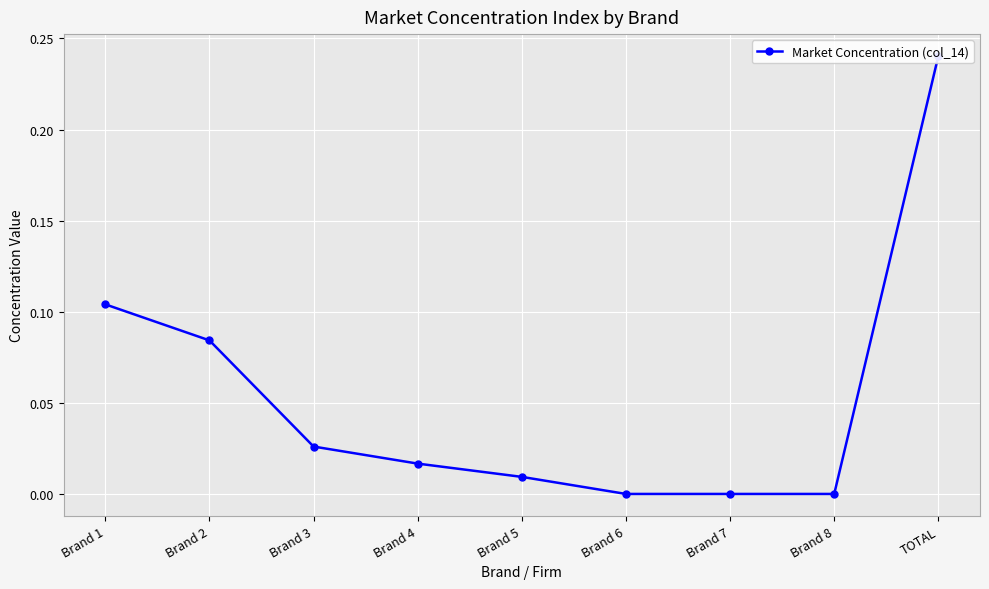

True or false: the data shows 0.0 at Brand 4.

False